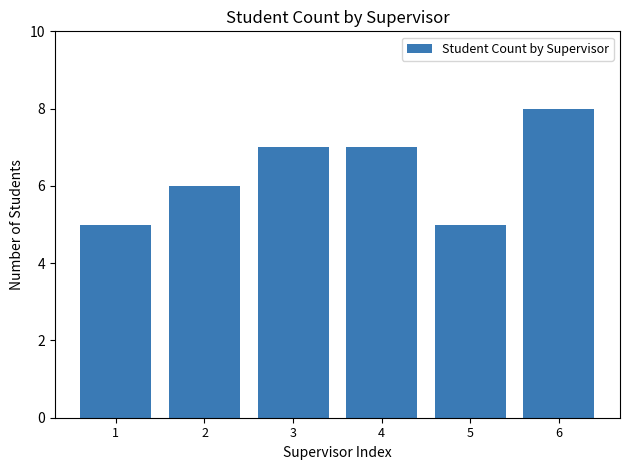

What is the value of the 2nd bar from the left?

6